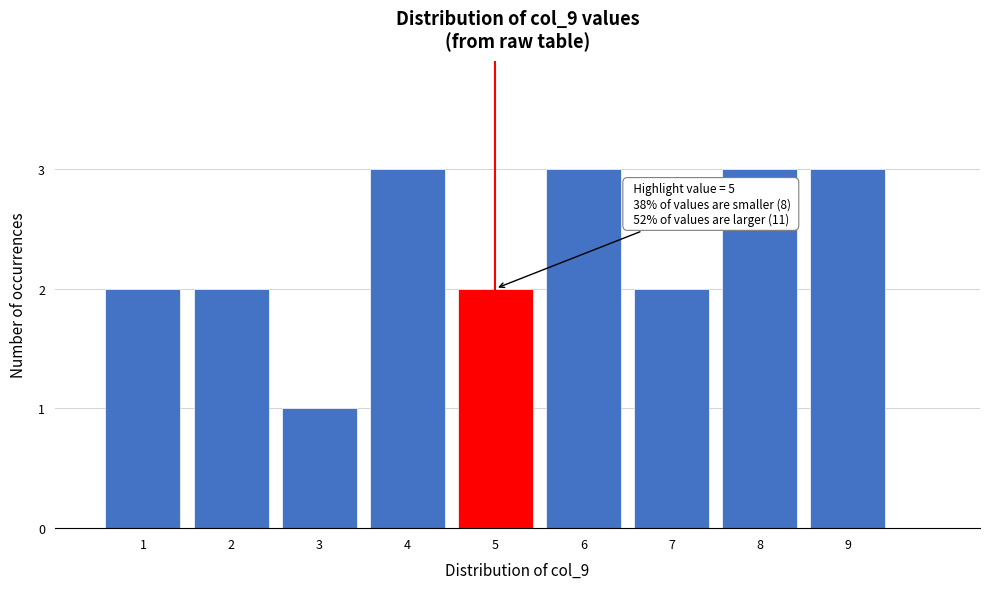

Reading right to left, transcribe all the data shown in this chart.

9=3	8=3	7=2	6=3	5=2	4=3	3=1	2=2	1=2